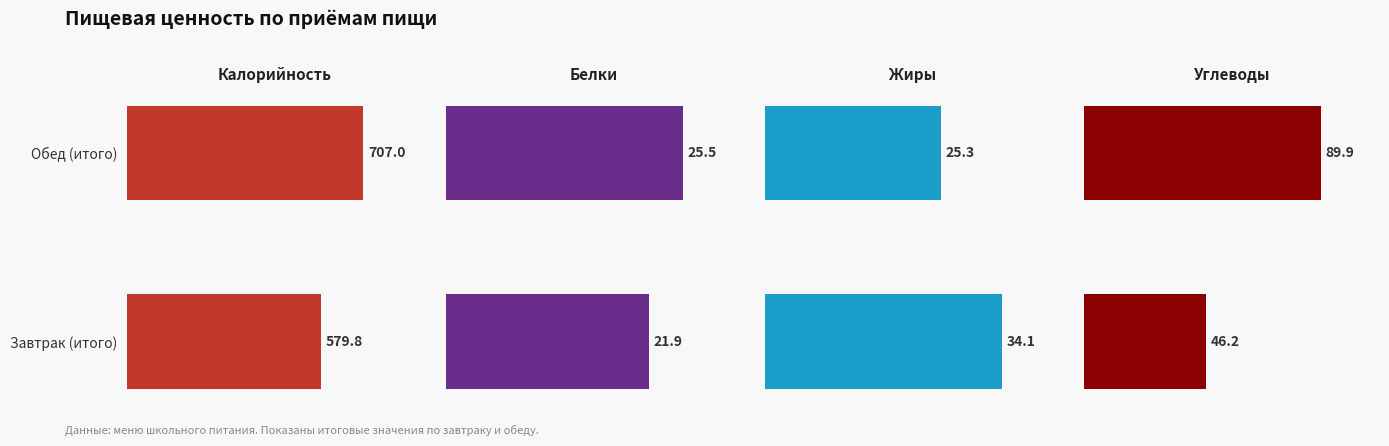

How many data points in Жиры are less than 34?

1